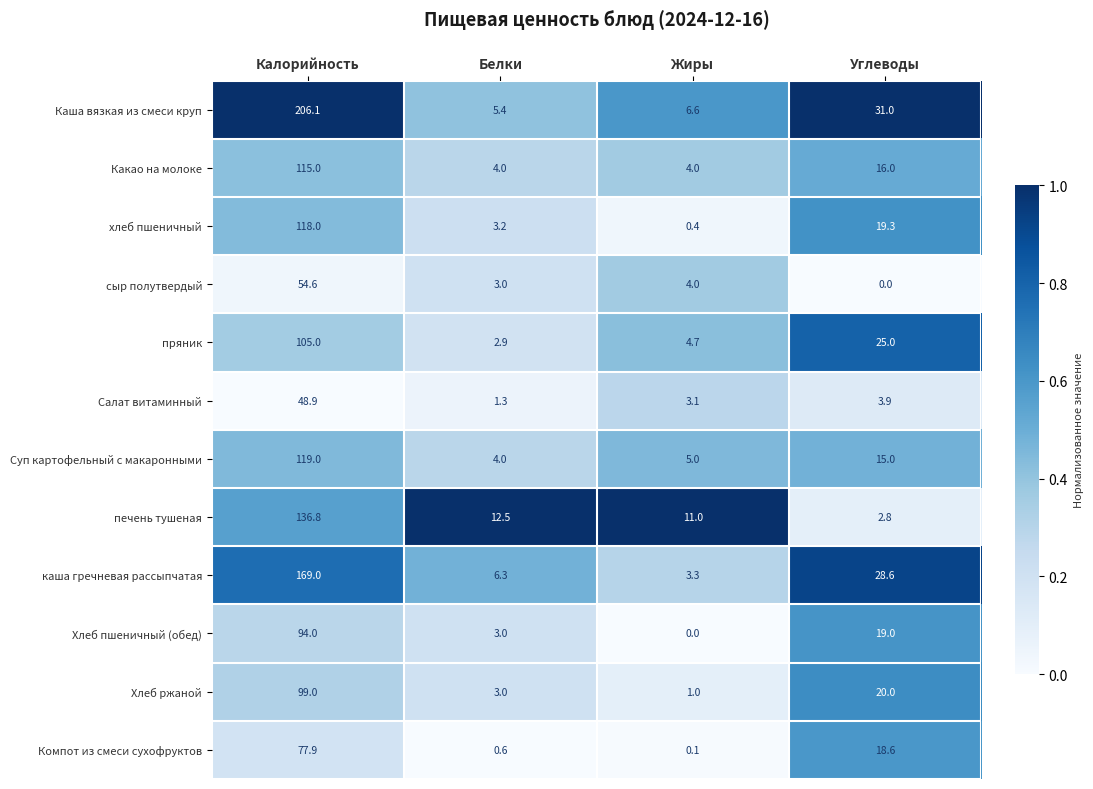

Is it true that пряник equals 2.9 at Белки?

True